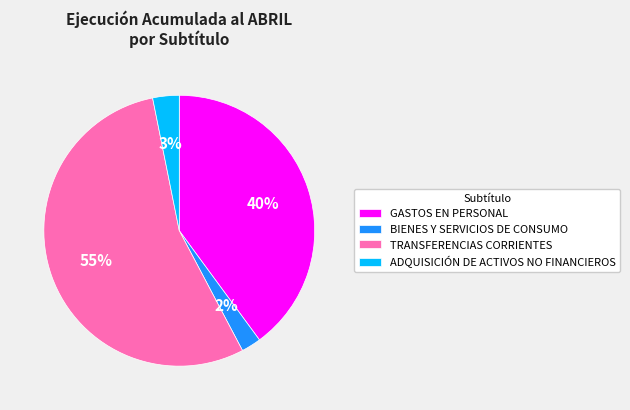

Approximately how many times larger is the value at BIENES Y SERVICIOS DE CONSUMO compared to GASTOS EN PERSONAL?

0.1